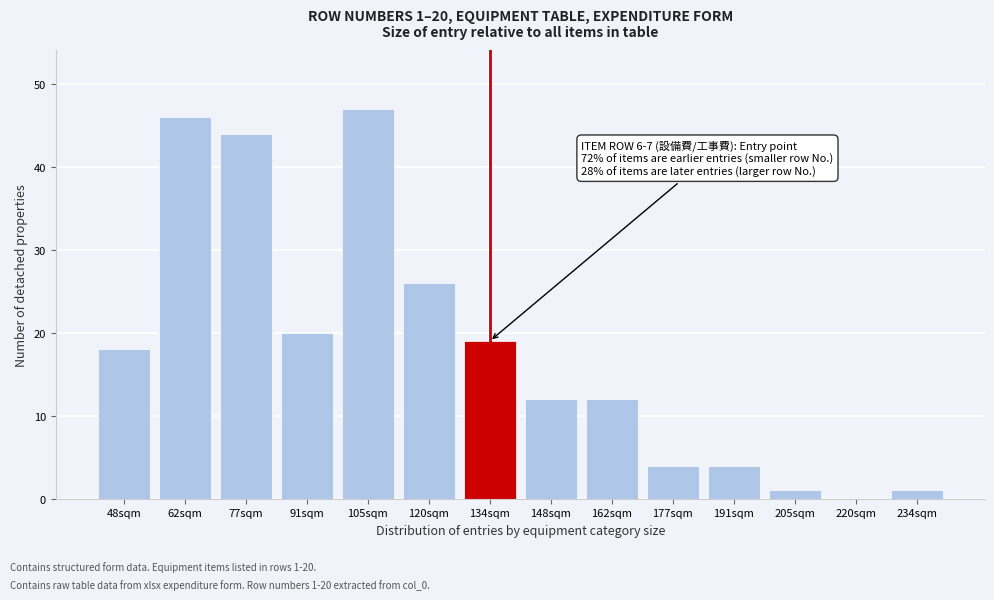

Reading left to right, list all the values displayed in this chart.

48sqm=18	62sqm=46	77sqm=44	91sqm=20	105sqm=47	120sqm=26	134sqm=19	148sqm=12	162sqm=12	177sqm=4	191sqm=4	205sqm=1	220sqm=0	234sqm=1